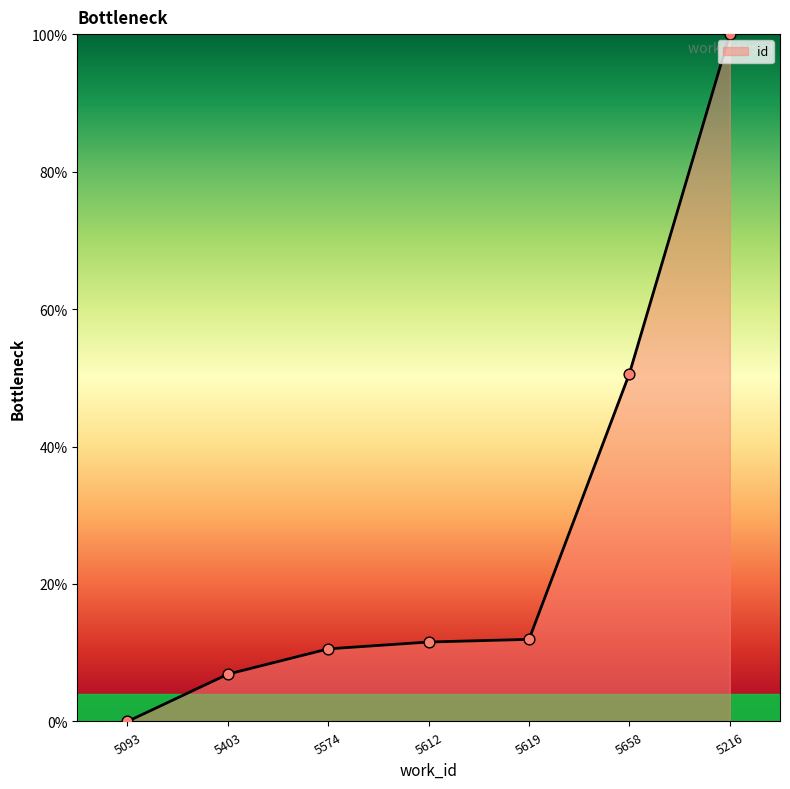

Which has a higher value, 5574 or 5612?

5612